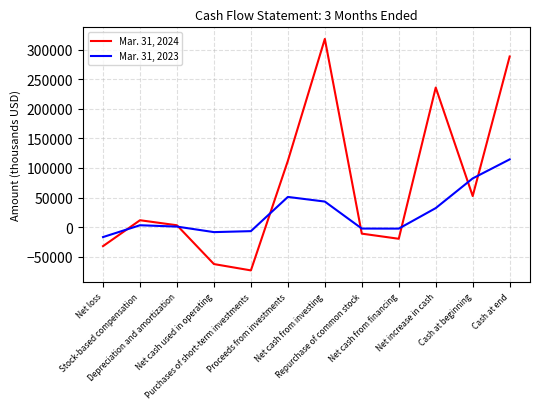

Which series ends up on top after the final intersection of Mar. 31, 2023 and Mar. 31, 2024?

Mar. 31, 2024